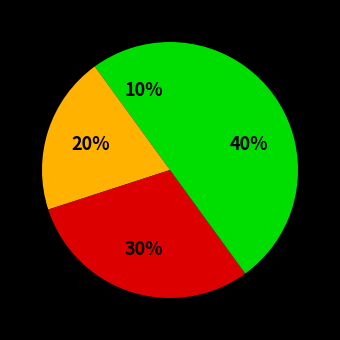

How many slices are in this pie chart?

4